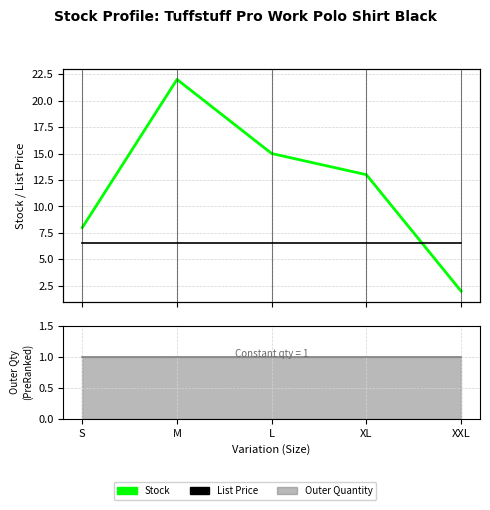

What is the label of the 2nd point from the right?

XL